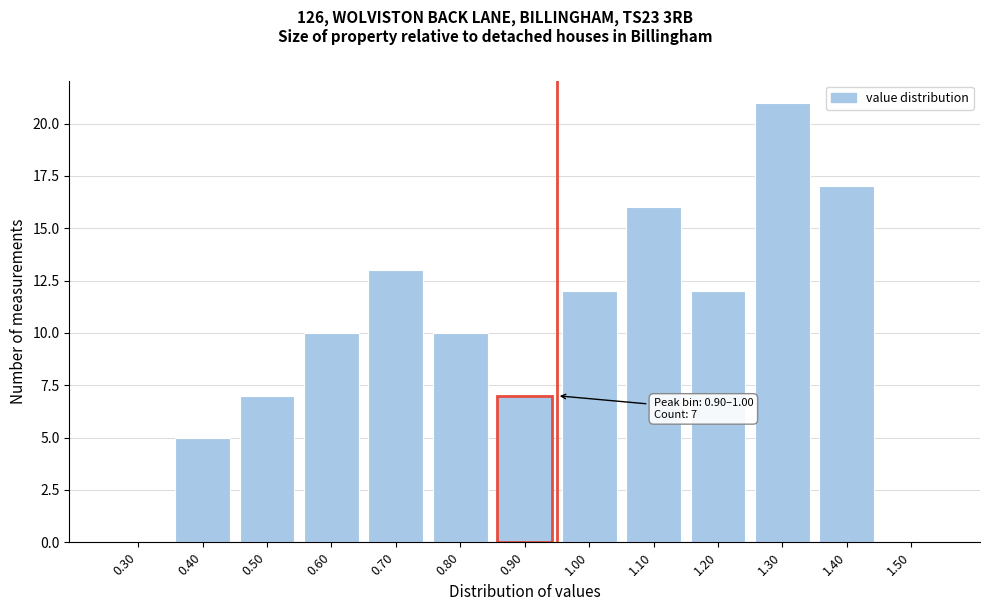

Reading left to right, extract all data points from this chart.

0.30=0	0.40=5	0.50=7	0.60=10	0.70=13	0.80=10	0.90=7	1.00=12	1.10=16	1.20=12	1.30=21	1.40=17	1.50=0